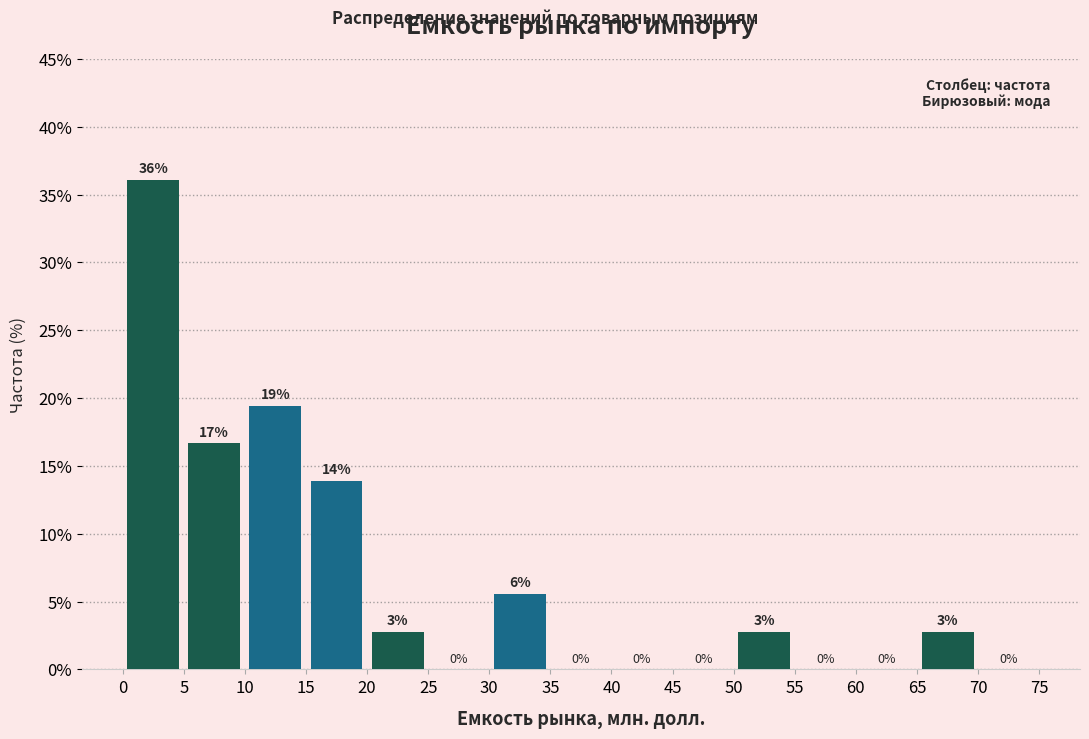

Which range on the x-axis has the tallest bar?

0 to 5